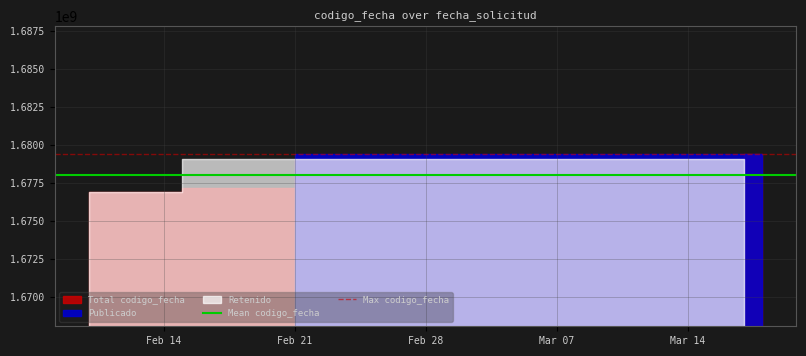

What is the value of the Mean codigo_fecha point at the 1st from the left?

1677997077.5